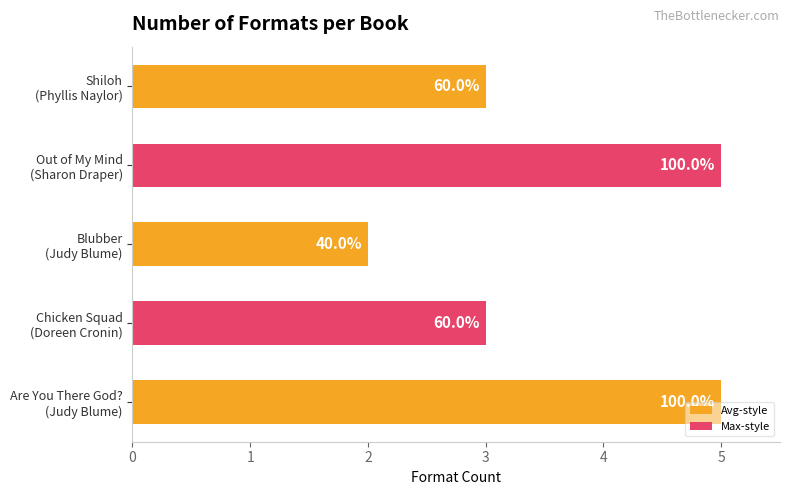

How many bars are there in total?

5